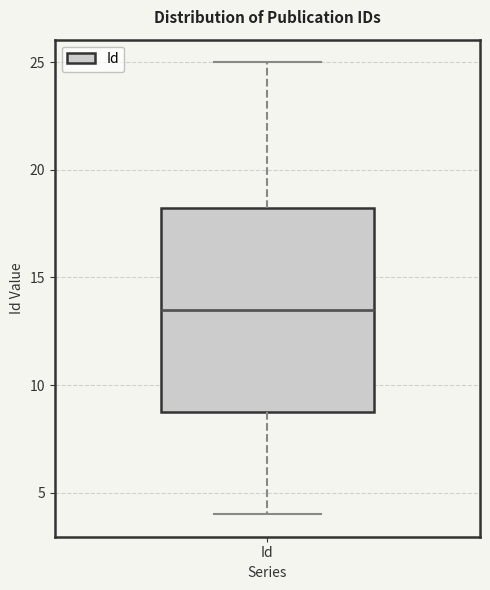

Read this box plot against the y-axis: the position of the median line, the range covered by the box, and the ends of both whiskers. The values are not printed on the chart, so give them approximately, as read against the axis.

median 13.5, box 9.0 to 18.5, whiskers 4.0 to 25.0